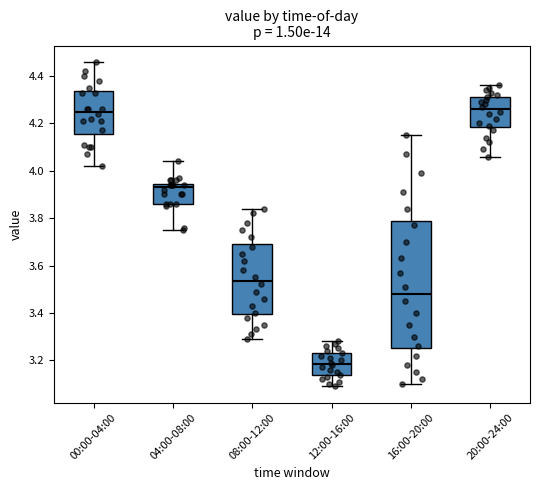

Which box has the lowest median line?

12:00-16:00